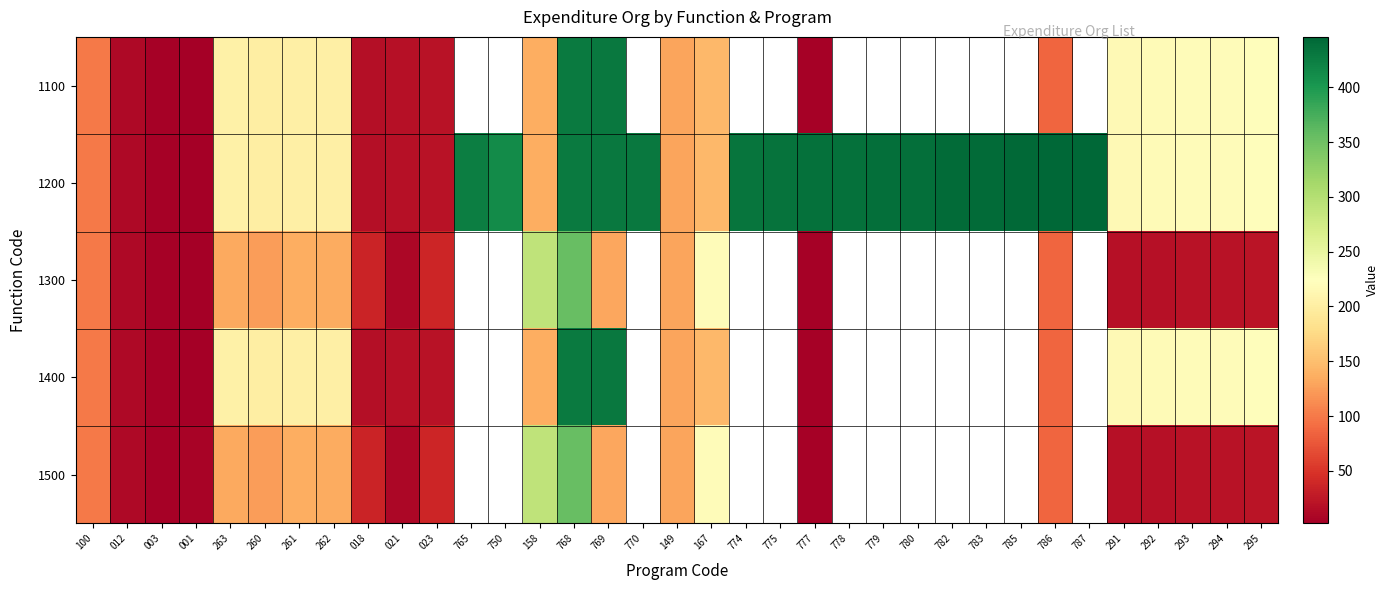

At which label does 1500 reach its peak?

768